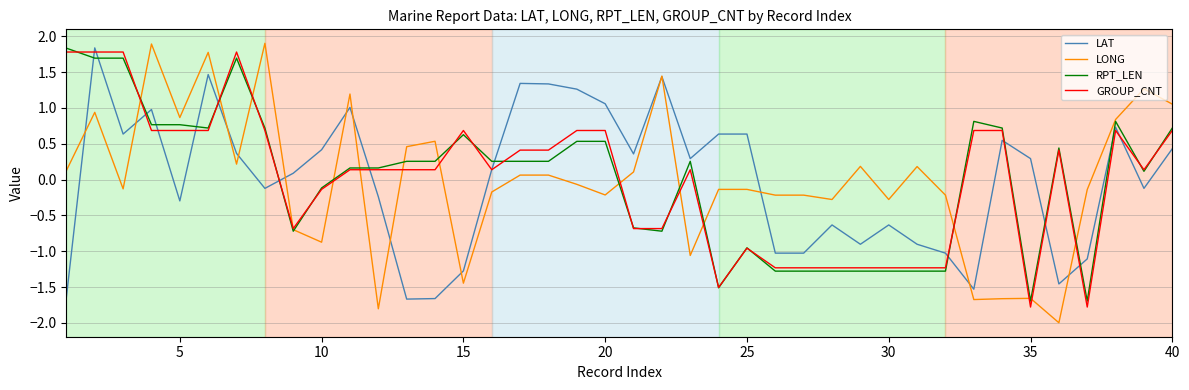

What is the maximum value shown in the chart?

1.9